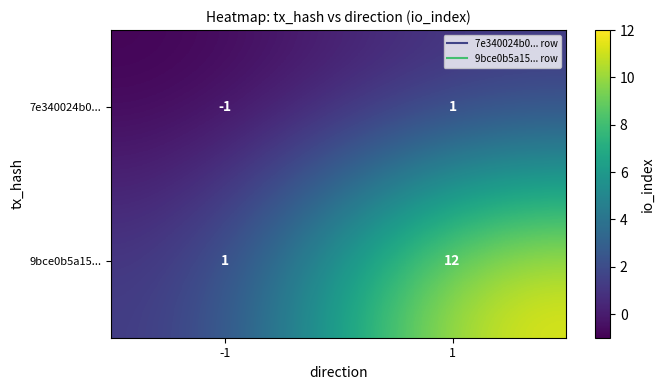

What is the approximate value of 9bce0b5a15... at 1, to the nearest 5?

10